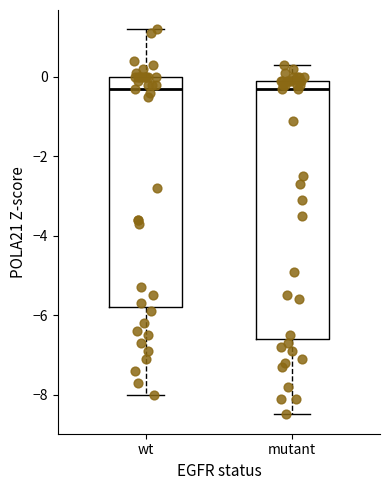

Where is the upper edge of the box for wt on the y-axis? The values are not printed on the chart, so give them approximately, as read against the axis.

0.0